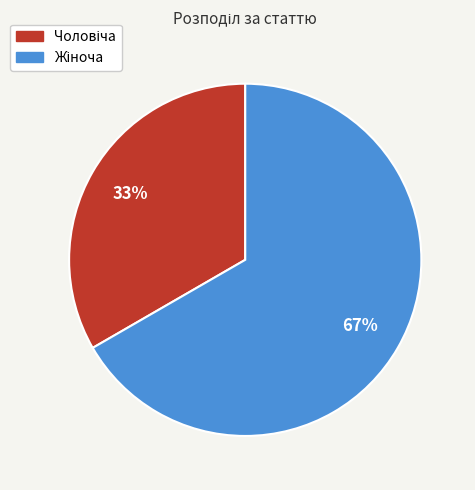

How many segments does this pie chart have?

2